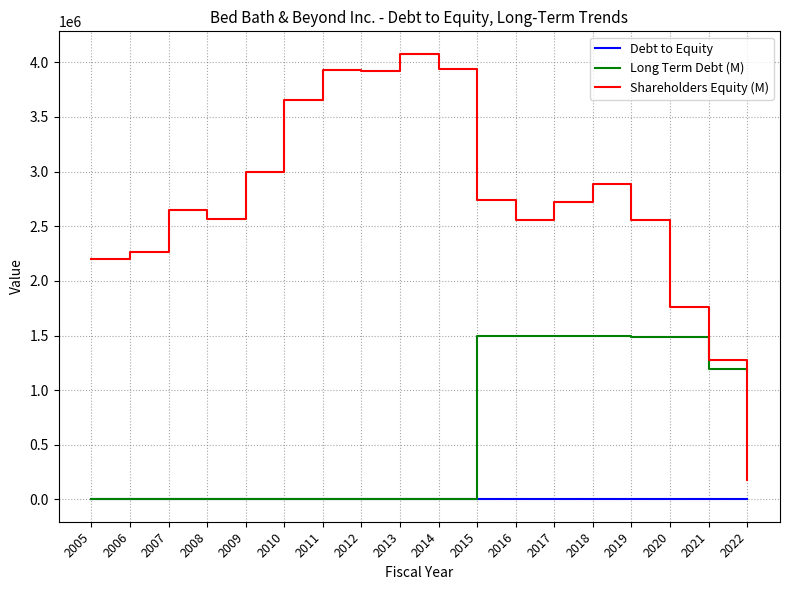

Which series has the largest range (max minus min)?

Shareholders Equity (M)